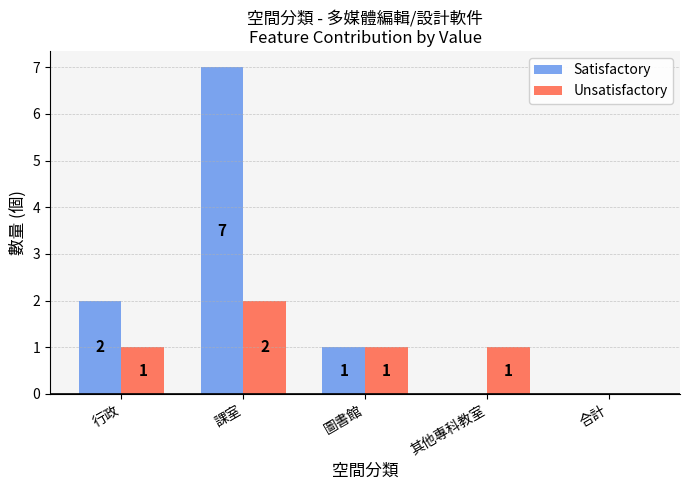

Reading left to right, what are all the values shown in this chart?

Satisfactory: 2	7	1	0	0
Unsatisfactory: 1	2	1	1	0